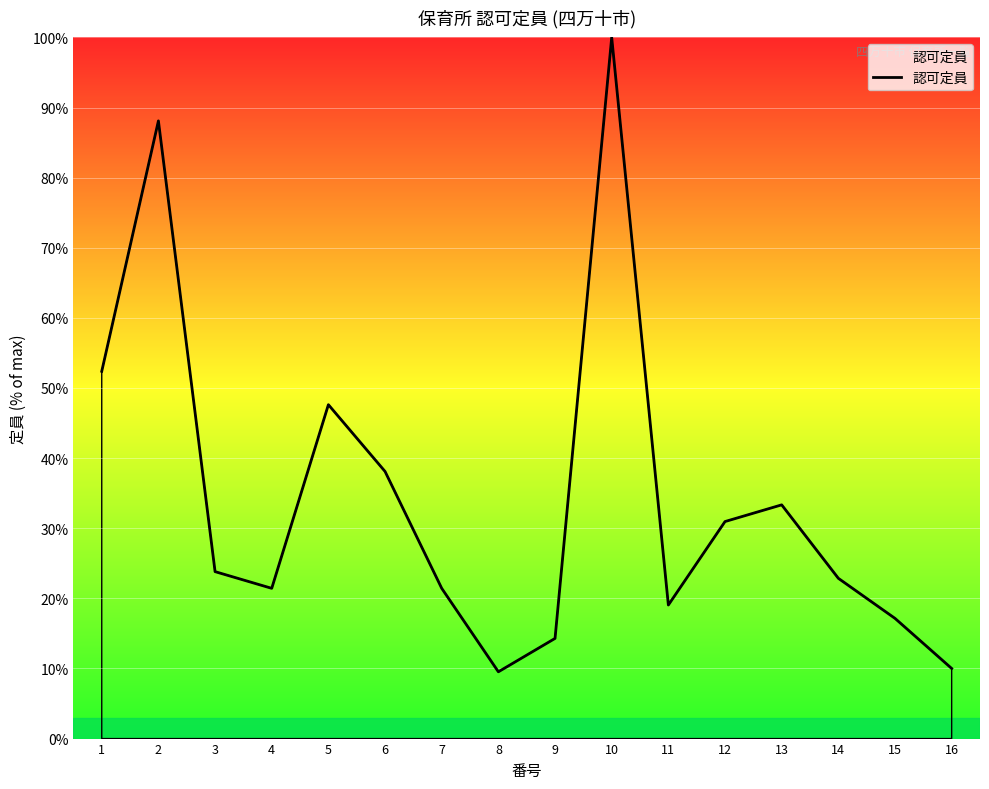

What is the maximum value shown in the chart?

100.0